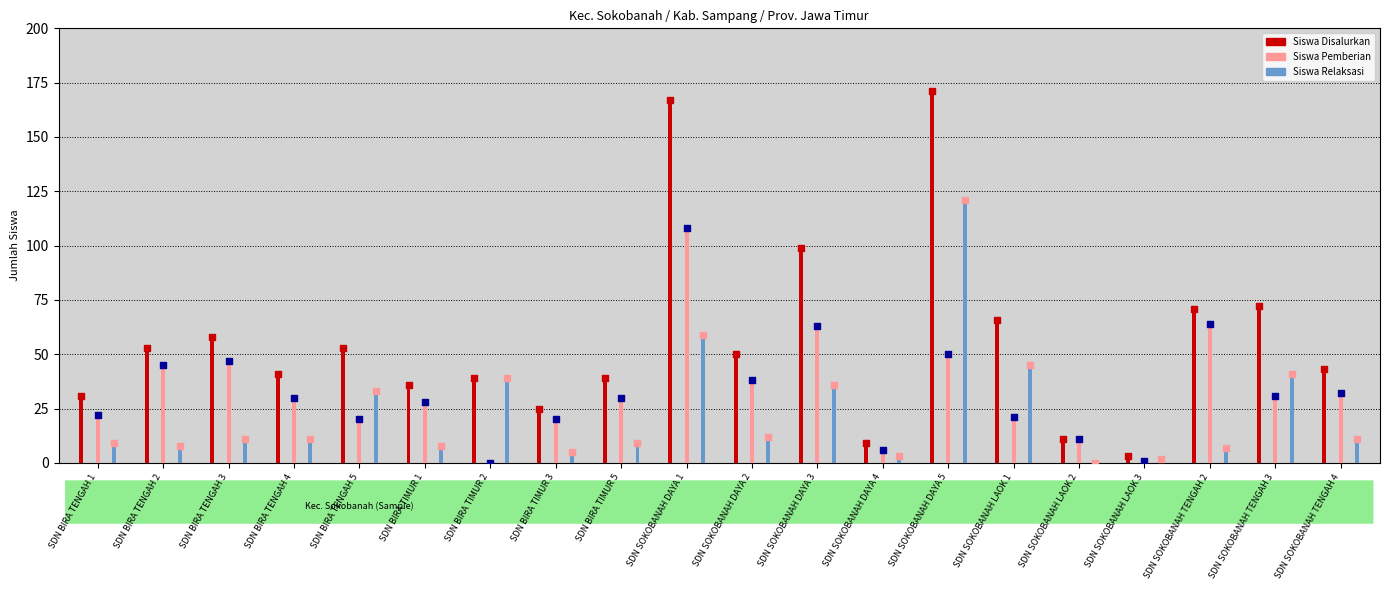

What is the total value across all series at SDN BIRA TIMUR 2?

78